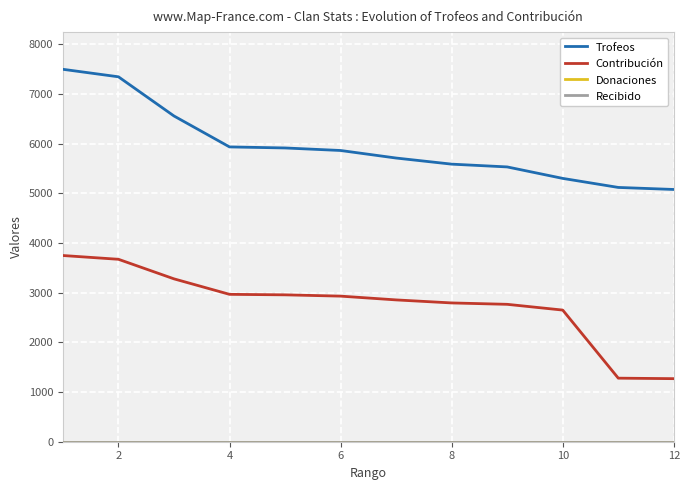

Does the chart display data point markers on the line(s)?

No